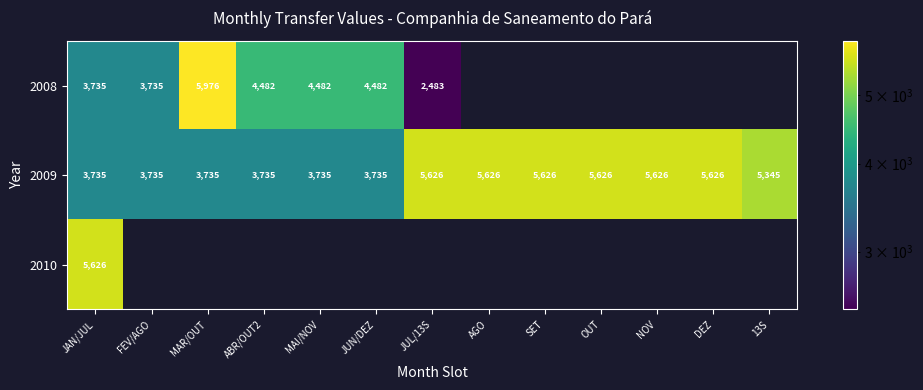

At which category is the sum across all series the highest?

JAN/JUL